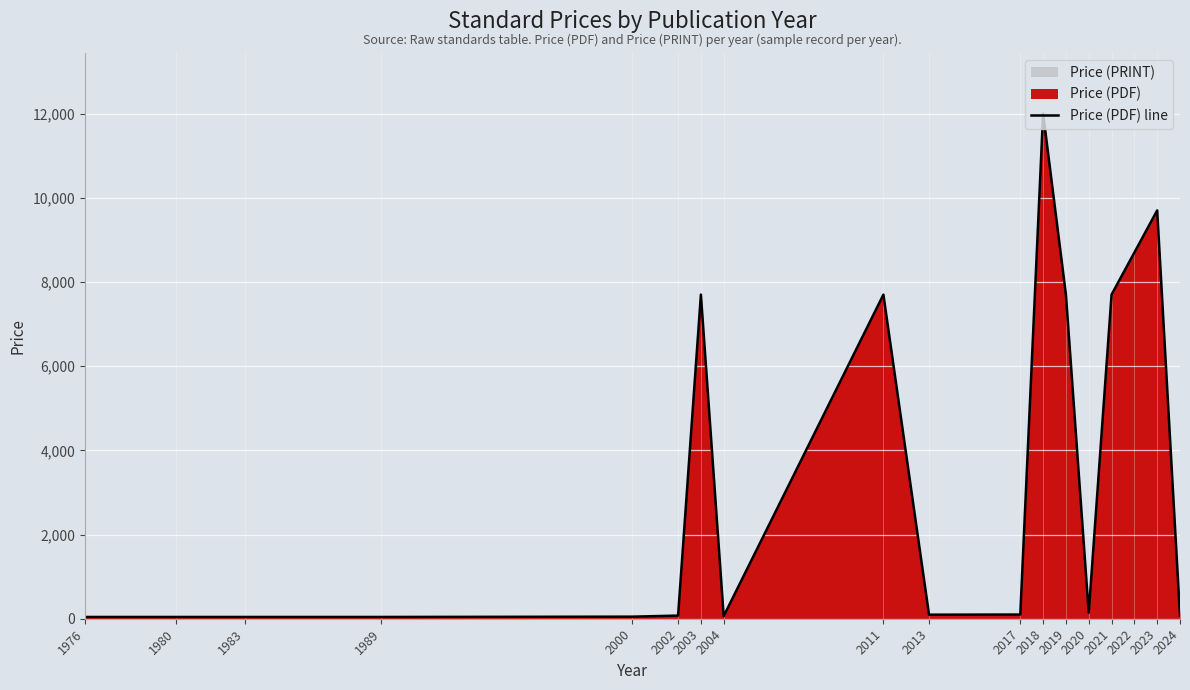

Which category has the lowest value across all series?

1976